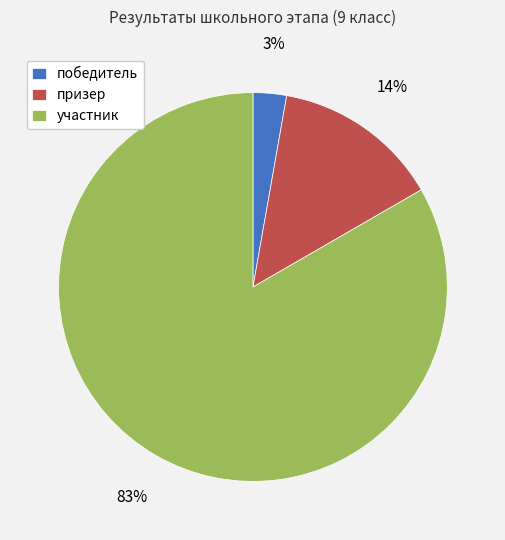

To the nearest percent, what portion does участник represent?

83%